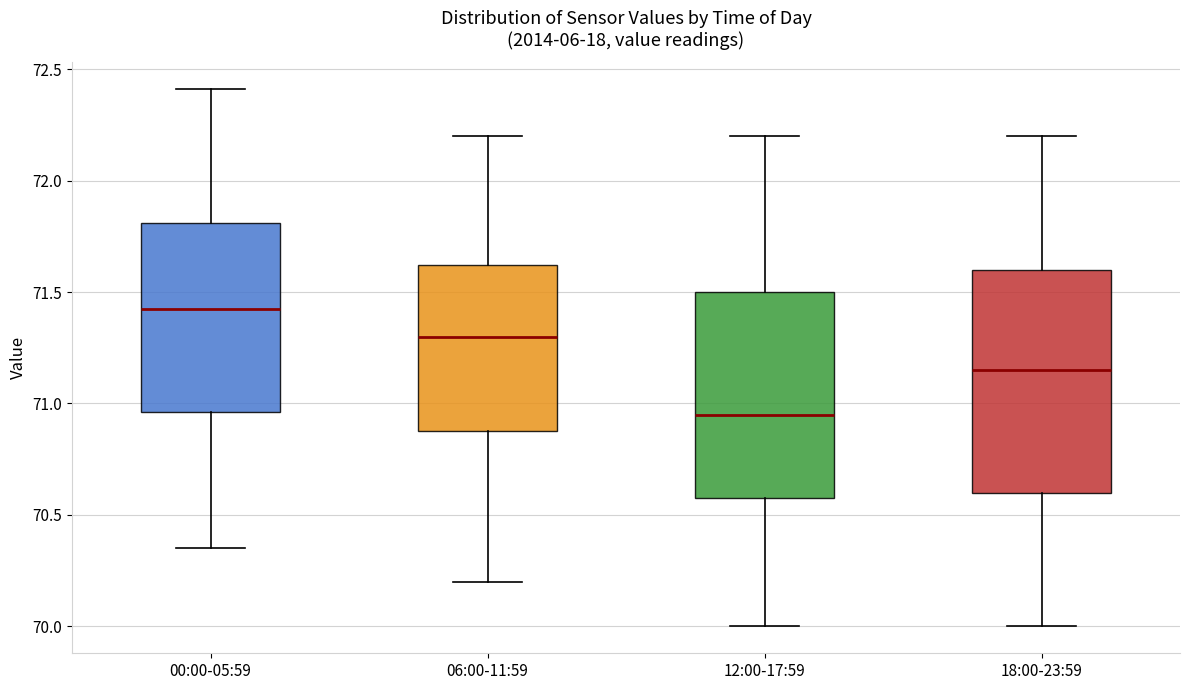

Reading left to right, read every box against the y-axis: the position of its median line, the range the box covers, and the ends of its whiskers. The values are not printed on the chart, so give them approximately, as read against the axis.

00:00-05:59: median 71.45, box 70.95 to 71.80, whiskers 70.35 to 72.40
06:00-11:59: median 71.30, box 70.90 to 71.60, whiskers 70.20 to 72.20
12:00-17:59: median 70.95, box 70.60 to 71.50, whiskers 70.00 to 72.20
18:00-23:59: median 71.15, box 70.60 to 71.60, whiskers 70.00 to 72.20